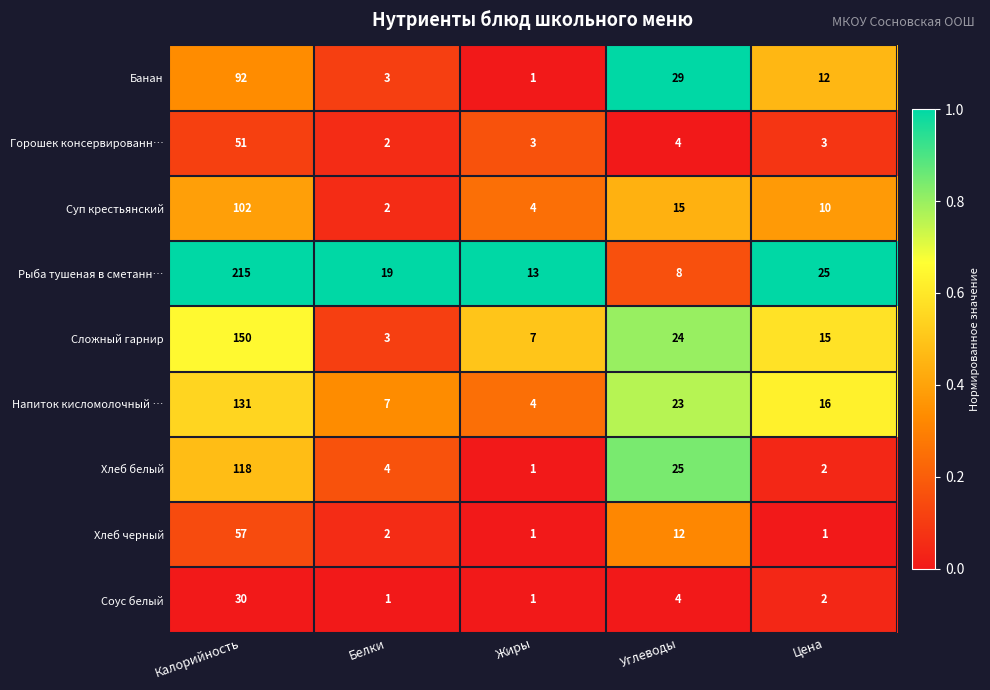

What is the sum of the Хлеб черный values at Жиры and Калорийность?

58